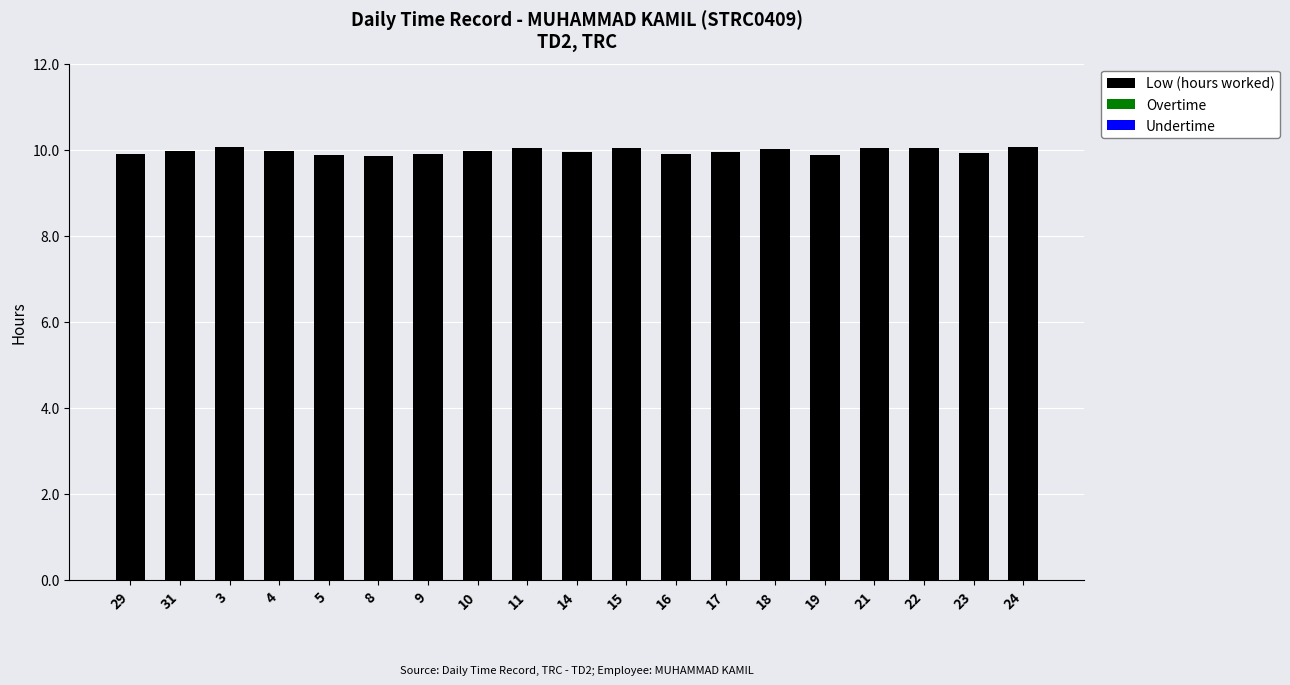

Is it true that the value at 18 is 6.6?

False